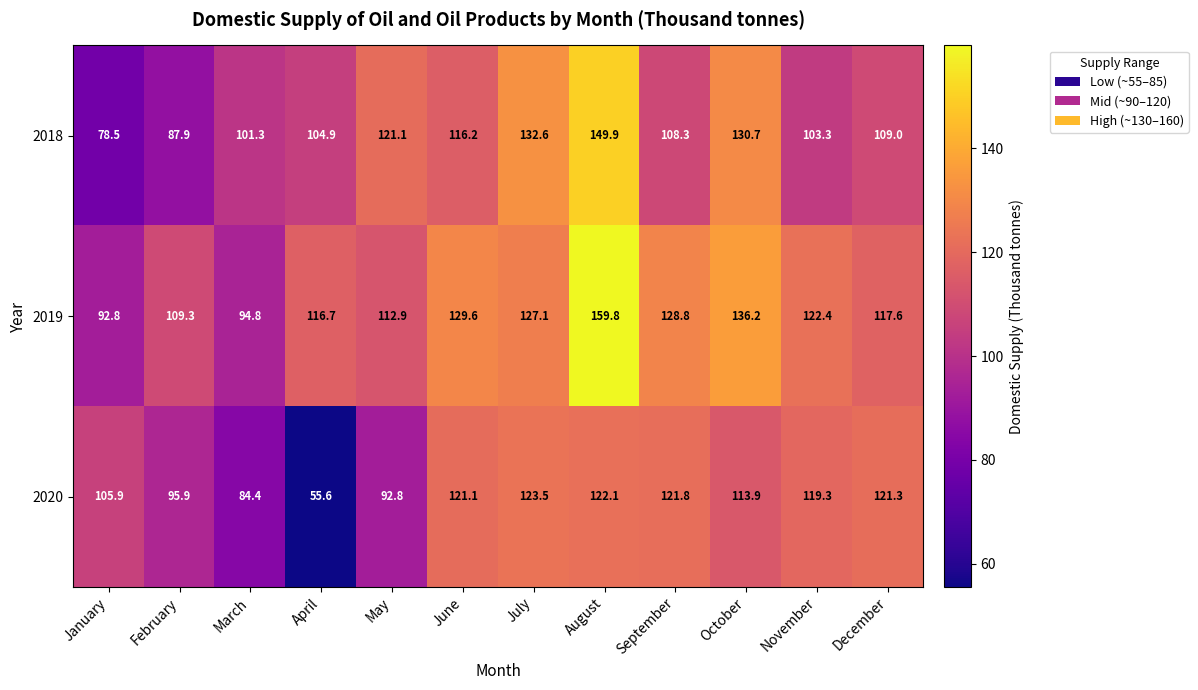

What is the spread (max minus min) of values at January?

27.4